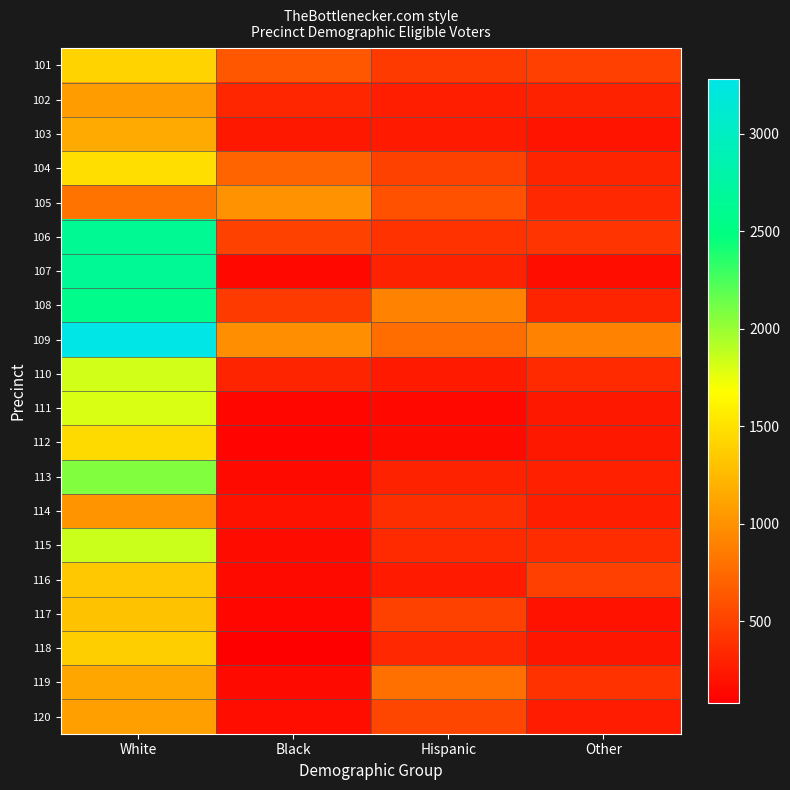

What is the total value across all series at Hispanic?

8380